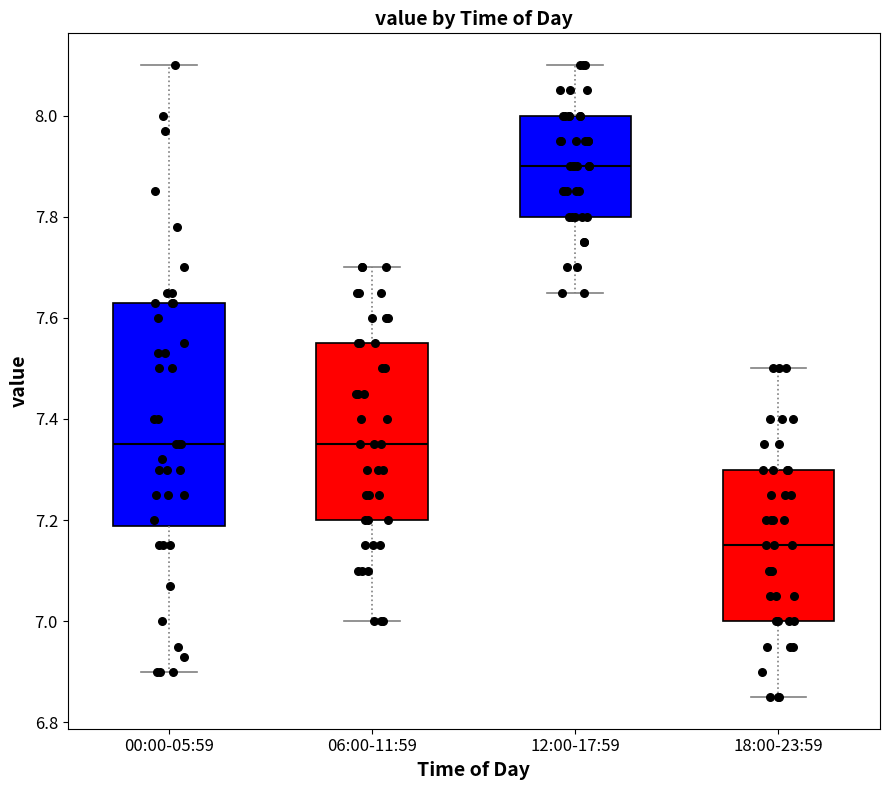

Reading left to right, transcribe this box plot: for each box, give where its median line is, the range the box spans, and where its two whiskers end, as read against the y-axis. The values are not printed on the chart, so give them approximately, as read against the axis.

00:00-05:59: median 7.36, box 7.18 to 7.64, whiskers 6.90 to 8.10
06:00-11:59: median 7.36, box 7.20 to 7.56, whiskers 7.00 to 7.70
12:00-17:59: median 7.90, box 7.80 to 8.00, whiskers 7.66 to 8.10
18:00-23:59: median 7.16, box 7.00 to 7.30, whiskers 6.86 to 7.50